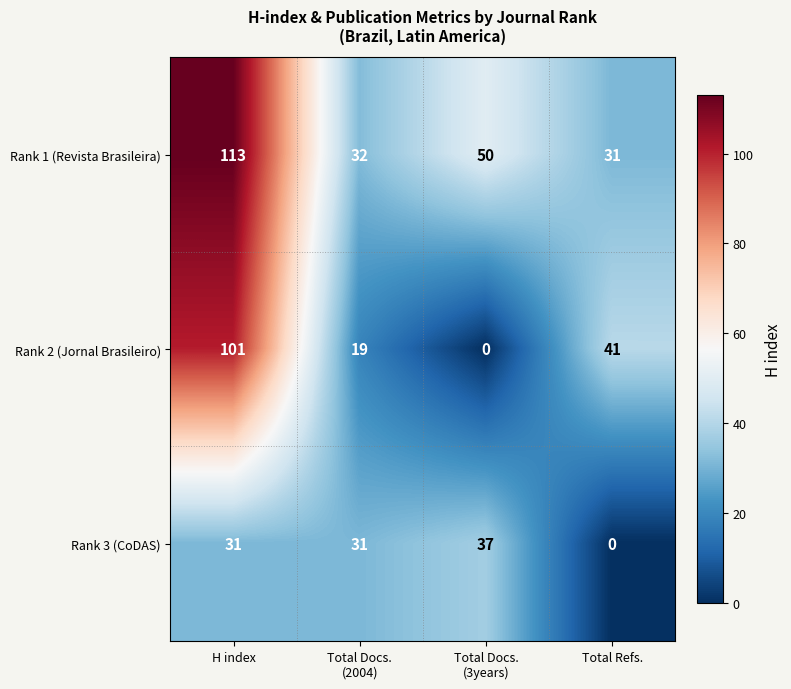

At Total Docs.
(2004), list the series in order from largest to smallest.

Rank 1 (Revista Brasileira), Rank 3 (CoDAS), Rank 2 (Jornal Brasileiro)